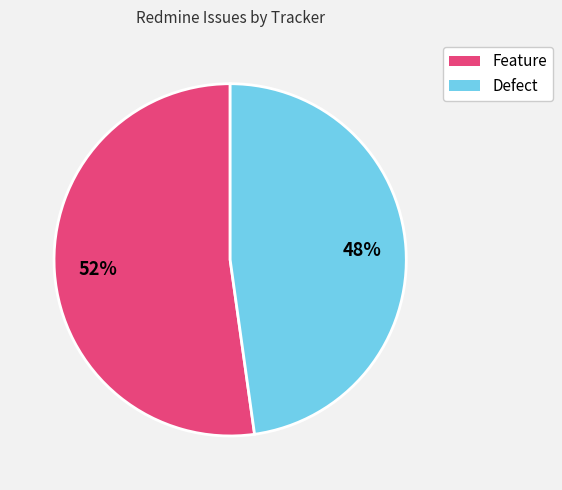

Is it true that Defect is 37% of the pie?

False